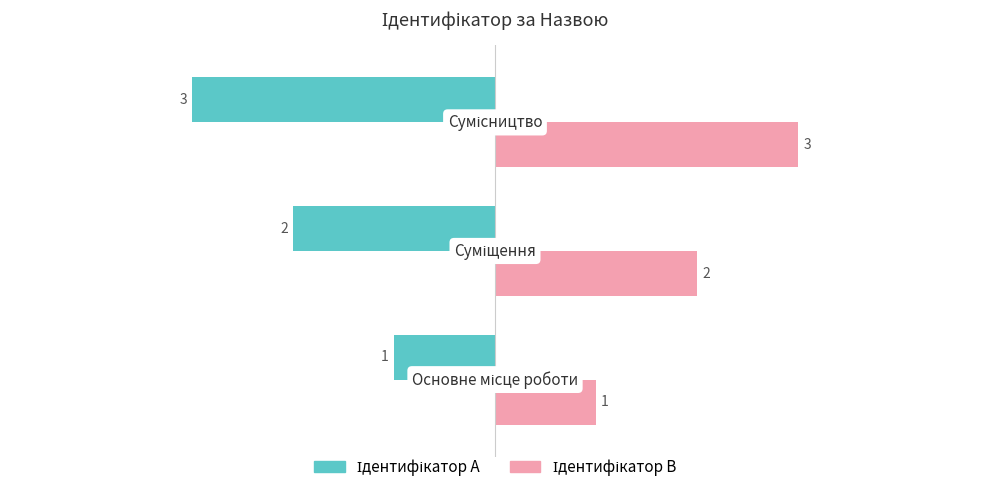

What is the smallest value displayed?

-3